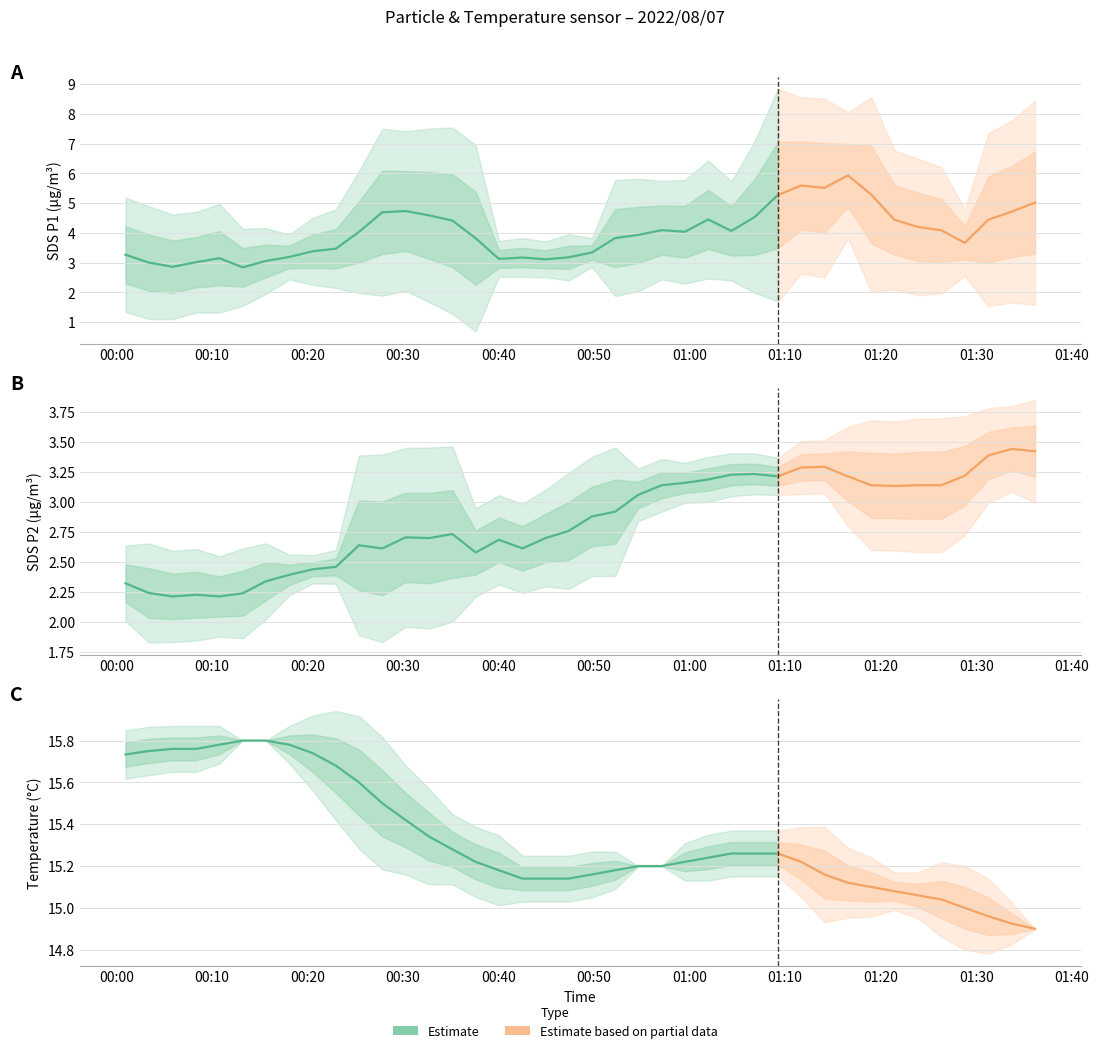

Read the Temp value at 18.

15.1